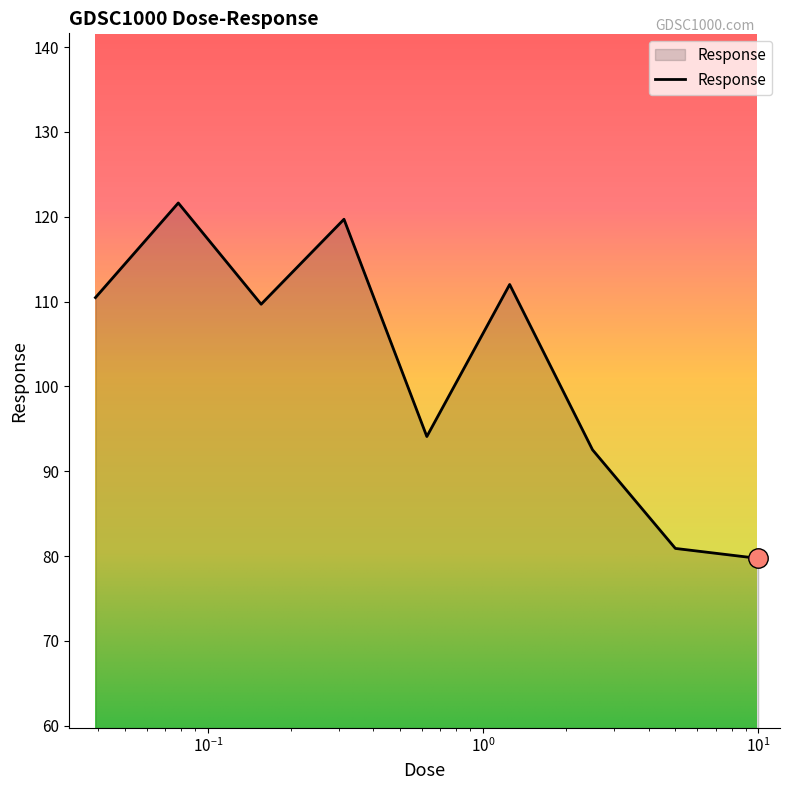

What is the difference between the maximum and minimum values?

41.9